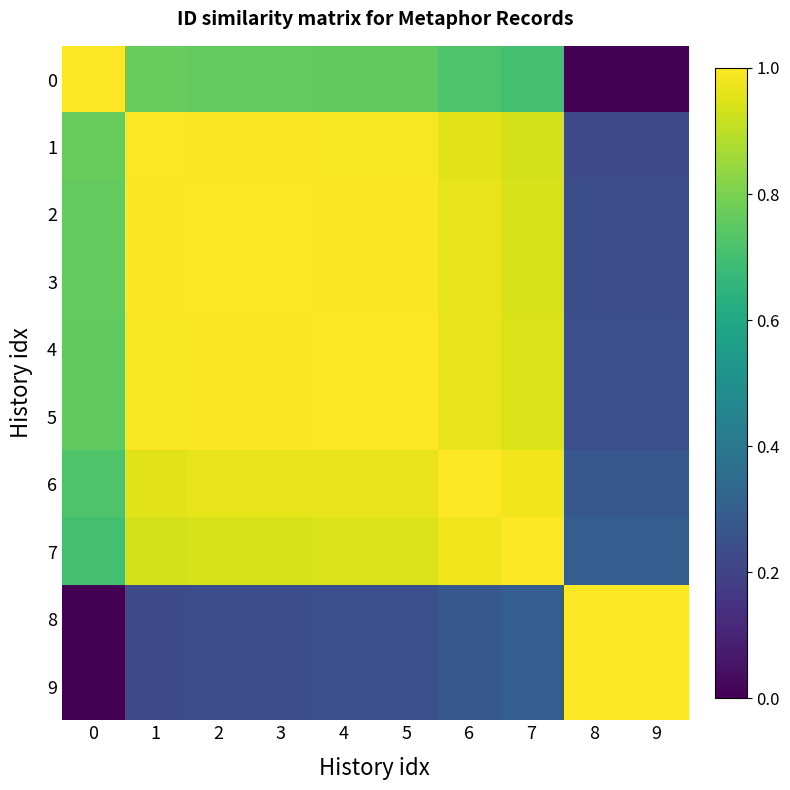

What is the spread (max minus min) of values at 5?

0.8